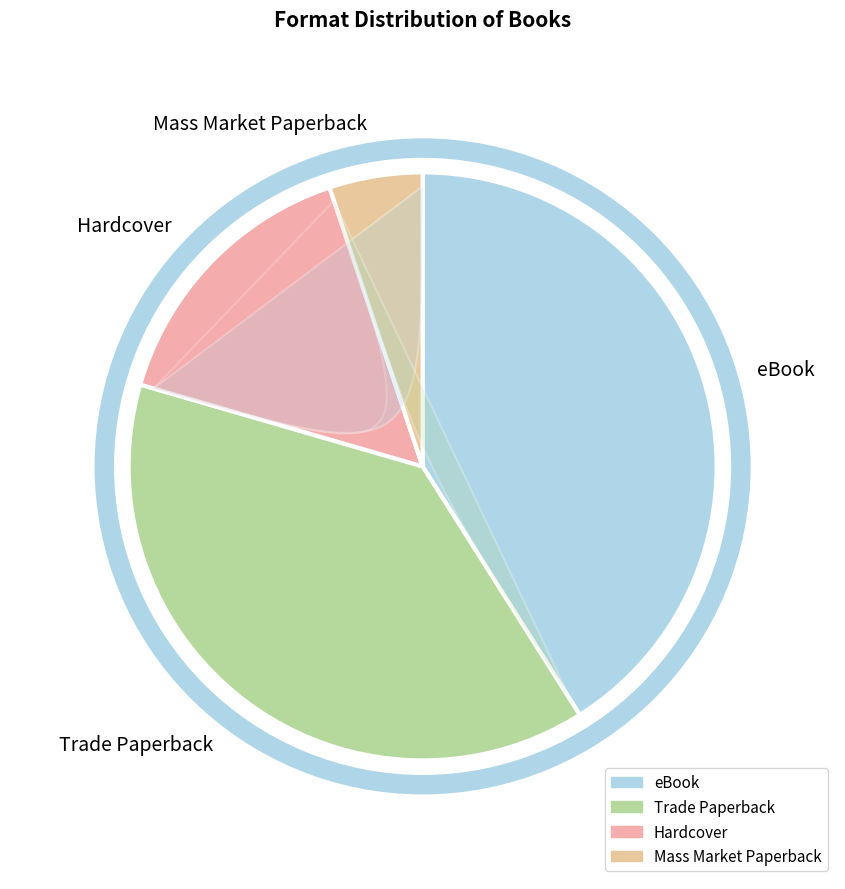

Rank the categories by value from lowest to highest.

Mass Market Paperback, Hardcover, Trade Paperback, eBook